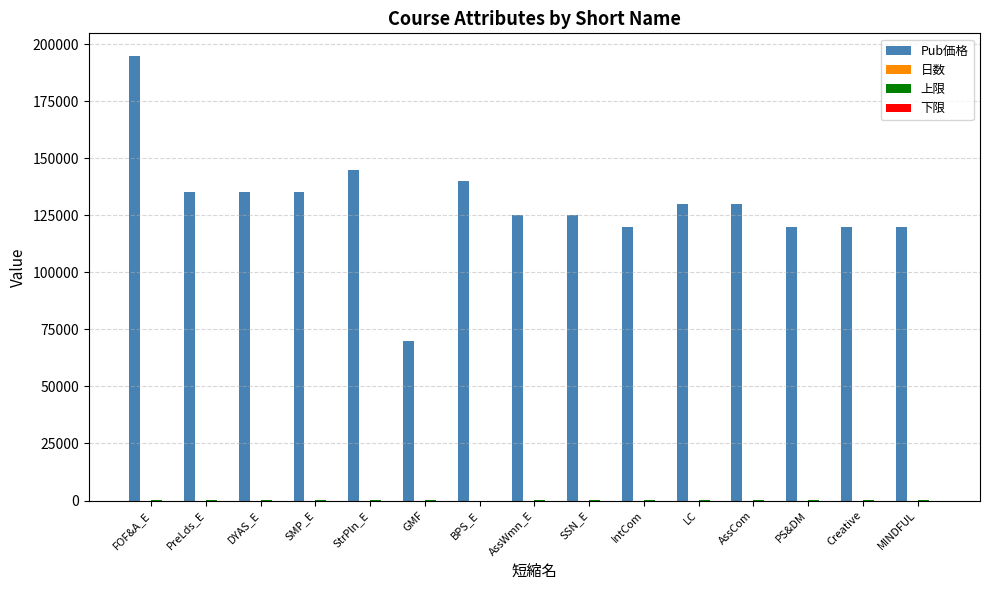

Are the bars grouped side by side (vs. stacked)?

Yes